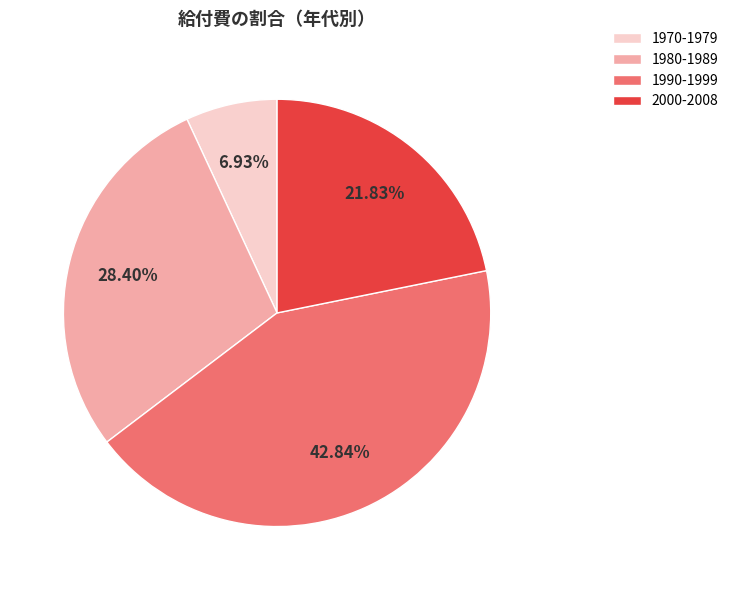

Do 1990-1999 and 1980-1989 together represent more than half of the pie?

Yes